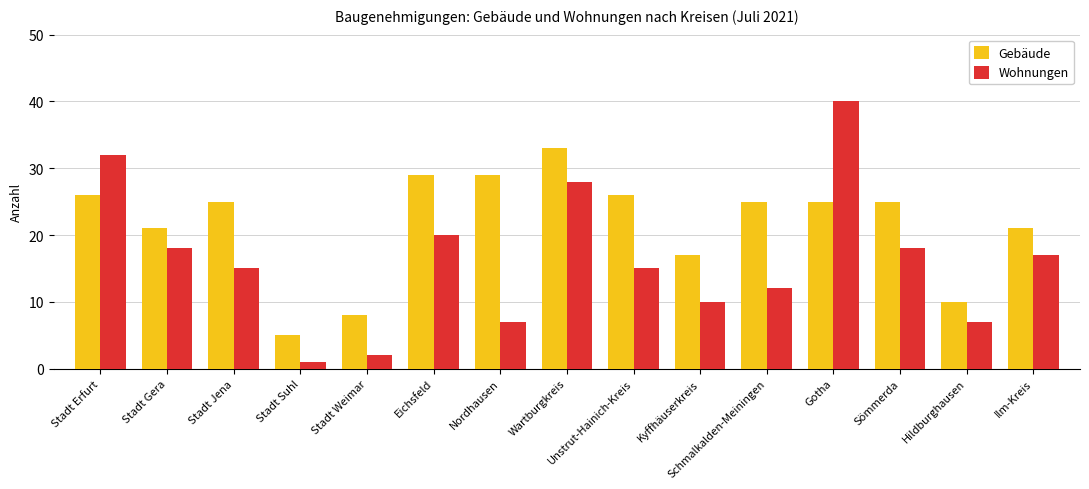

What is the sum of all Gebäude values?

325